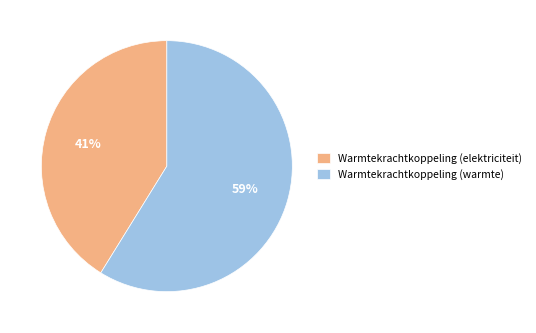

Is there a majority slice in this chart?

Yes